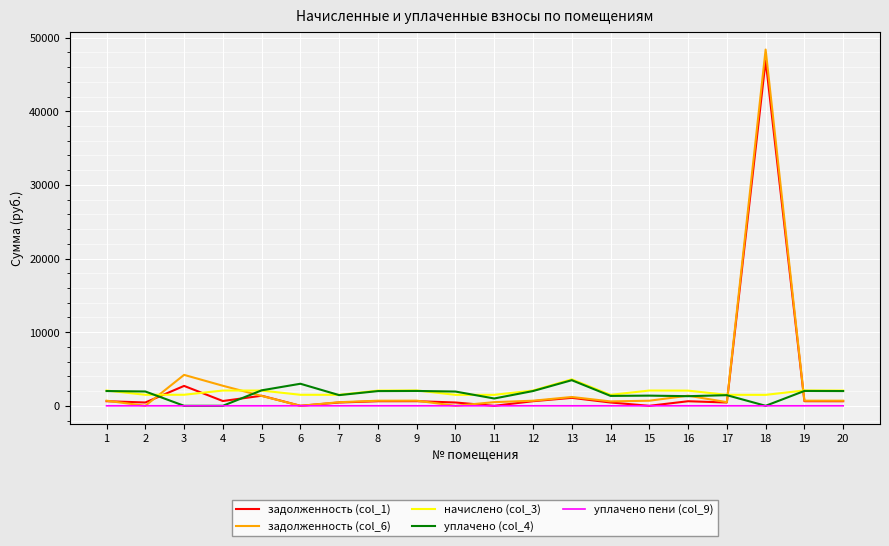

Where is задолженность (col_1) nearest to the value 23445?

3